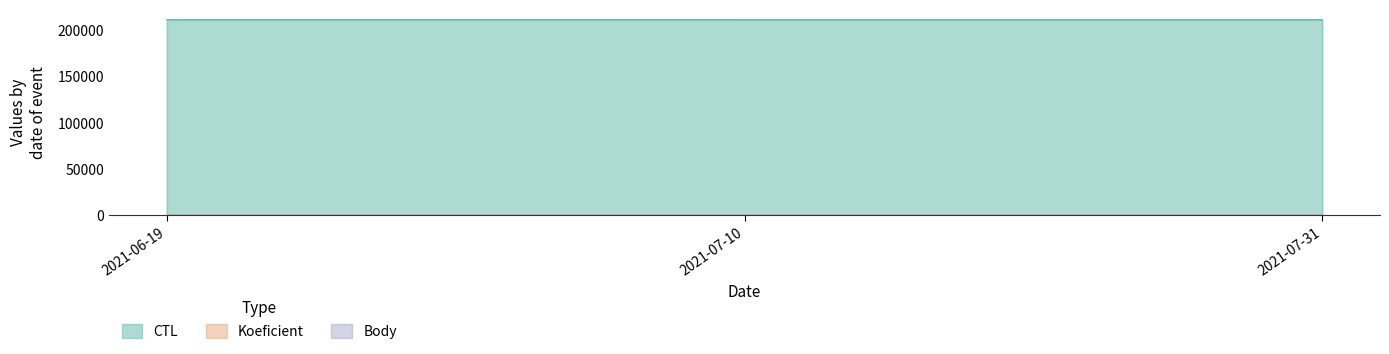

Rank the series at 2021-06-19 from lowest to highest value.

Koeficient, Body, CTL